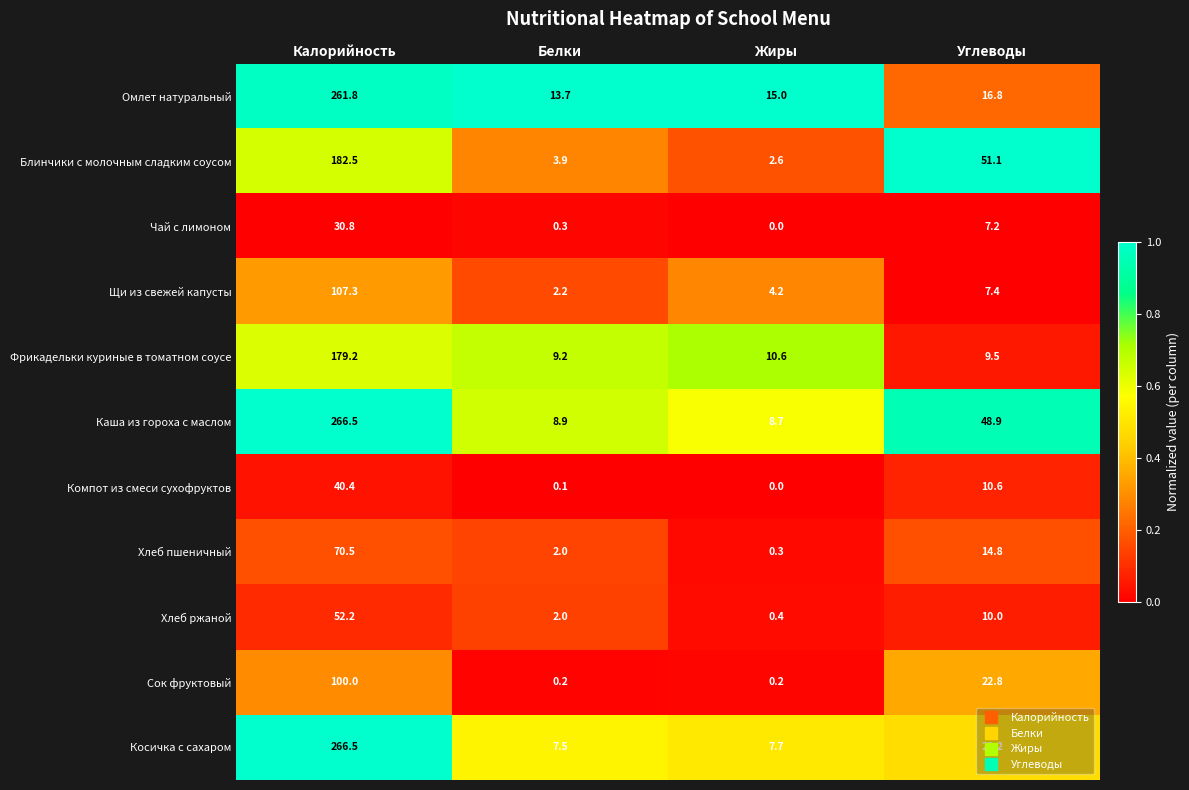

How many data points does each series have?

4